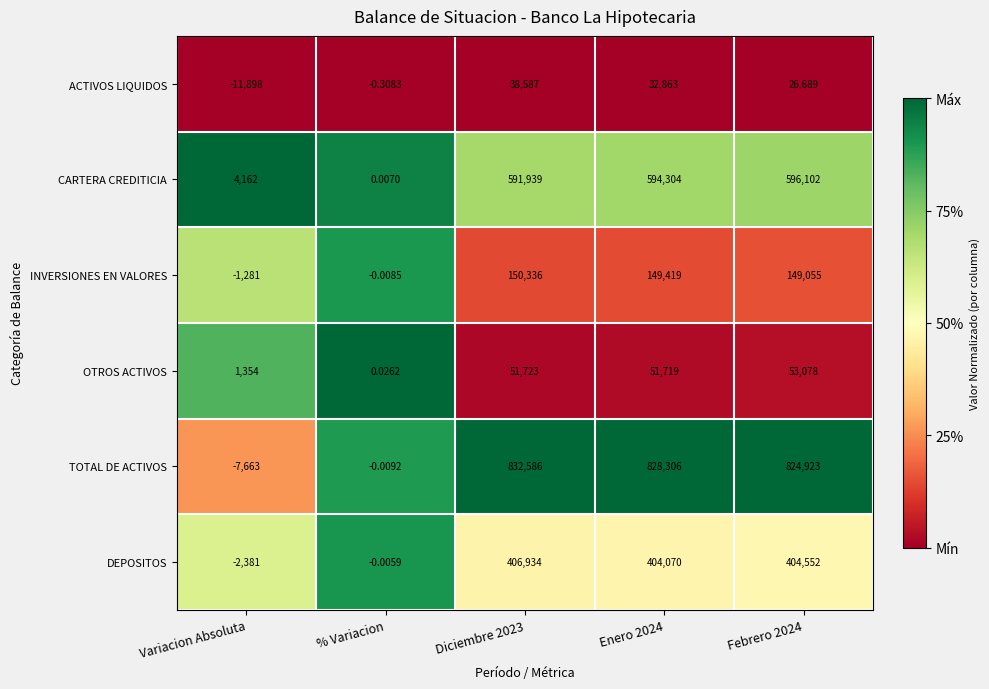

At which category is the sum across all series the highest?

Diciembre 2023